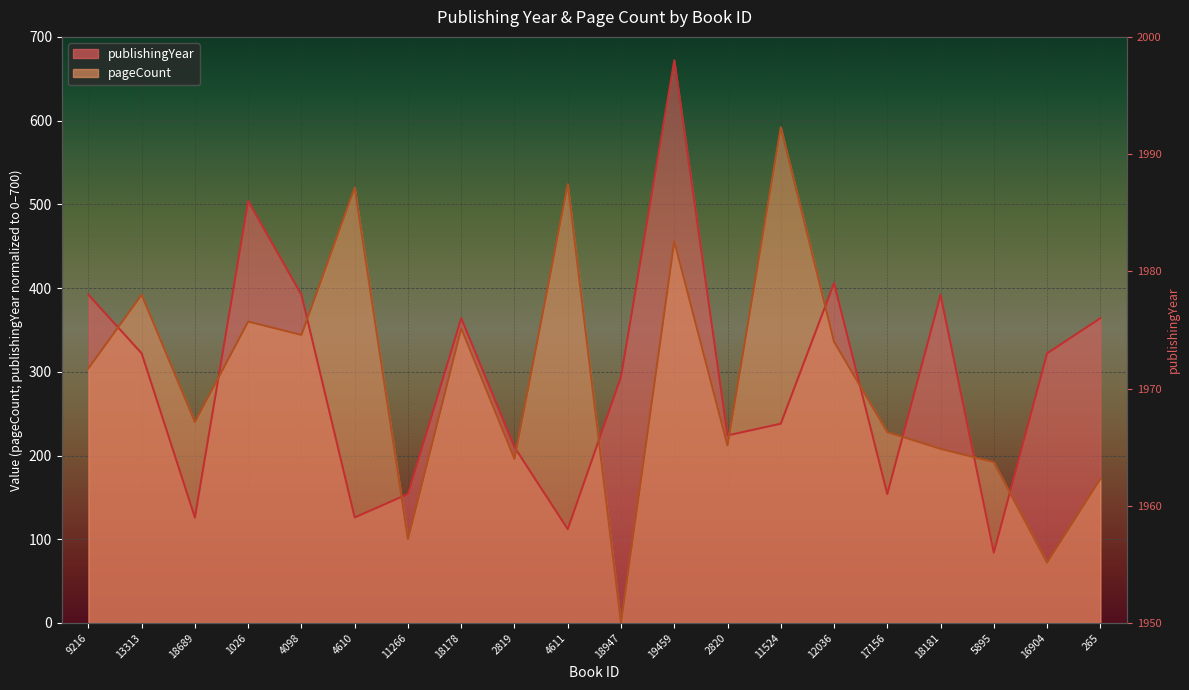

At which label does publishingYear first exceed 322?

9216